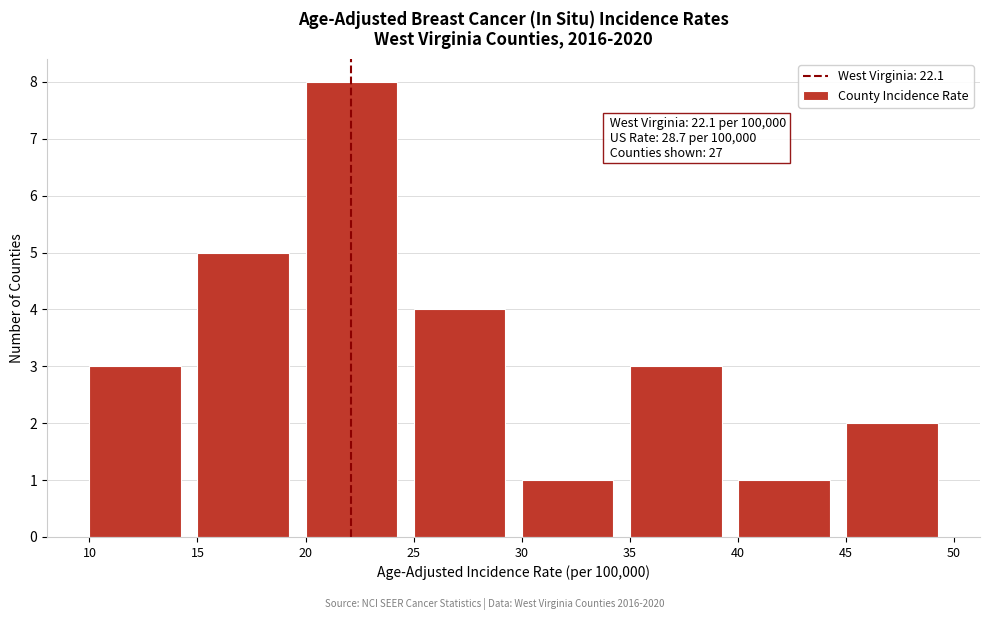

Over which range of the x-axis is the bar tallest?

20 to 25